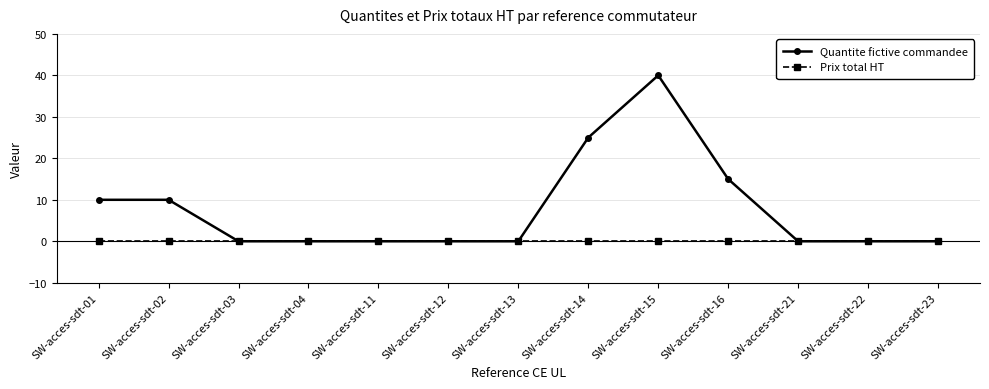

Between SW-acces-sdt-03 and SW-acces-sdt-16, which series saw the biggest shift?

Quantite fictive commandee